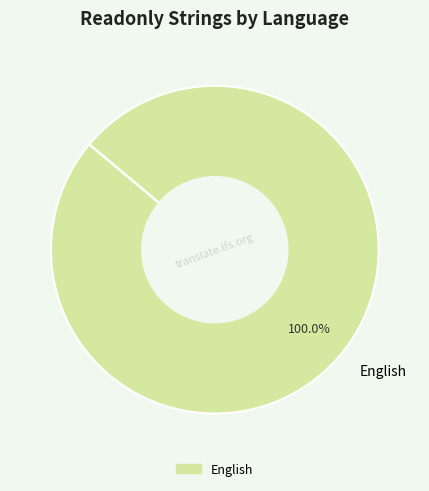

Which slice represents more than half of the pie?

English